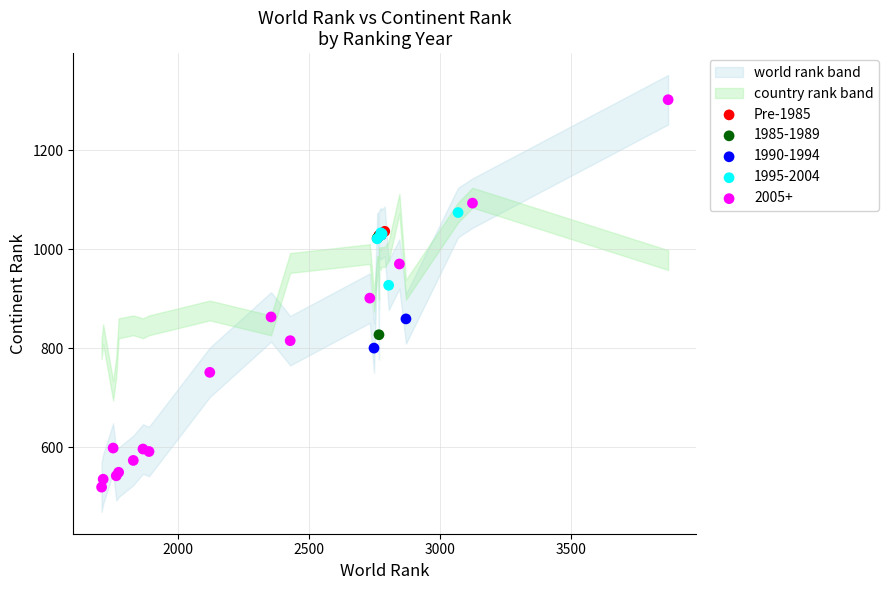

Which series has the largest Y range (max minus min)?

2005+